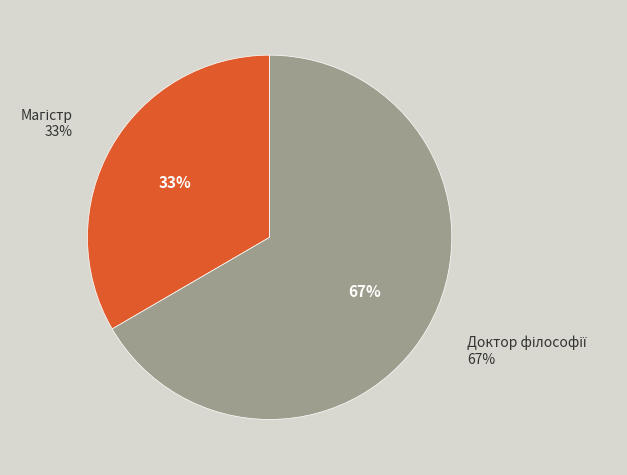

True or false: Магістр accounts for 33% of the total.

True